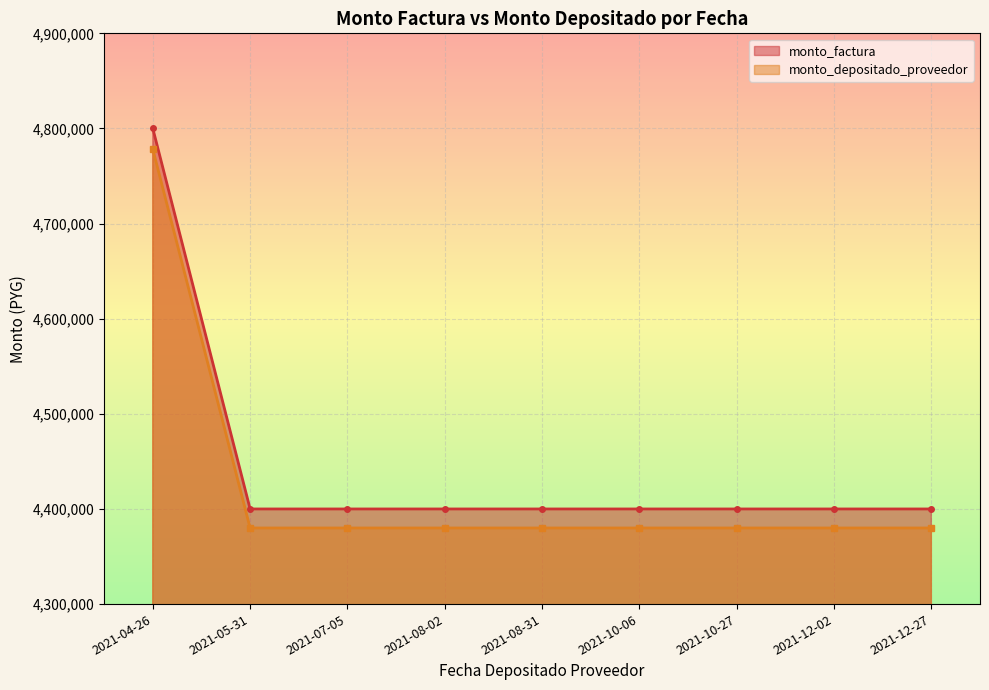

Reading left to right, transcribe all the data shown in this chart.

monto_factura: 4800000	4400000	4400000	4400000	4400000	4400000	4400000	4400000	4400000
monto_depositado_proveedor: 4778182	4380000	4380000	4380000	4380000	4380000	4380000	4380000	4380000